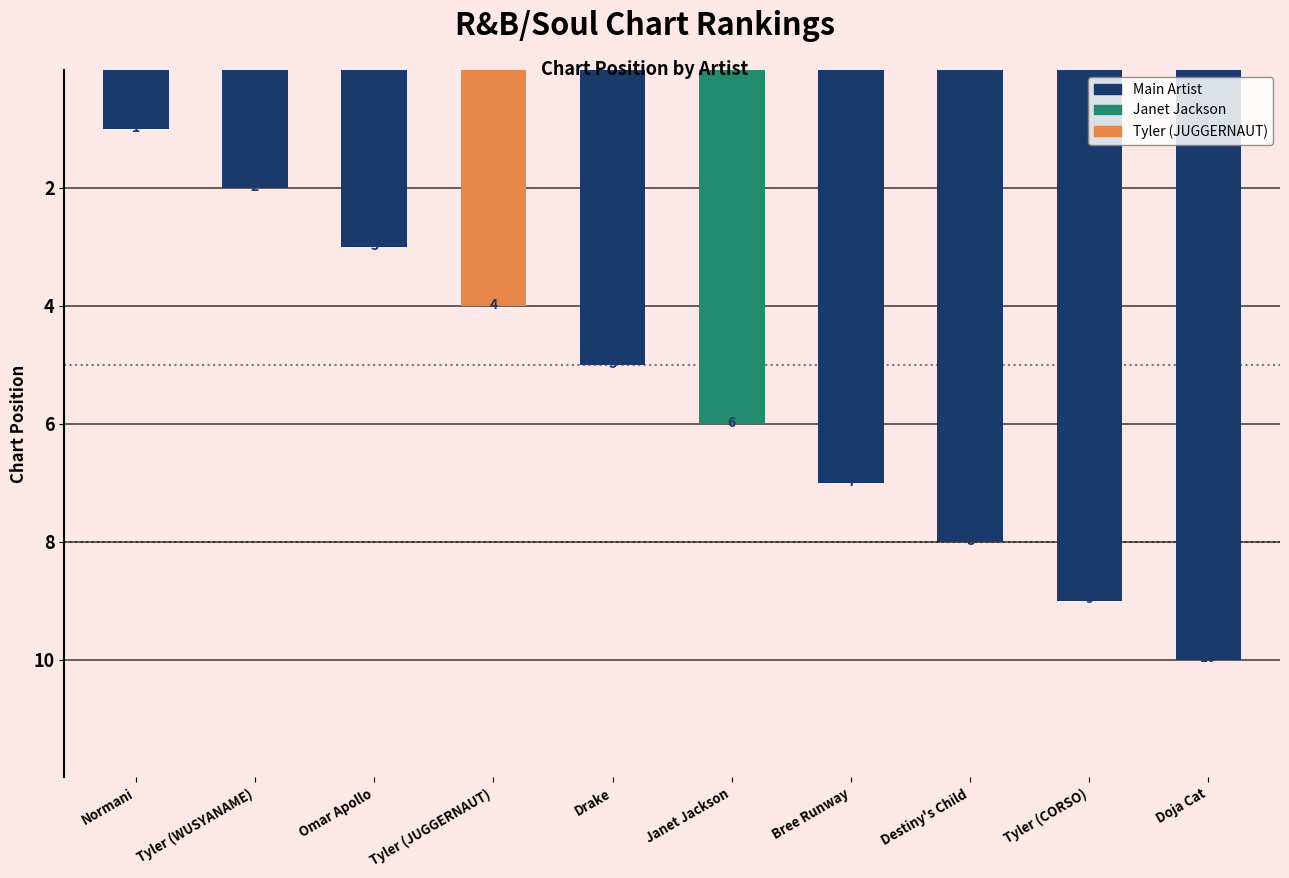

The chart shows a value of 9 at Tyler (CORSO). True or false?

True